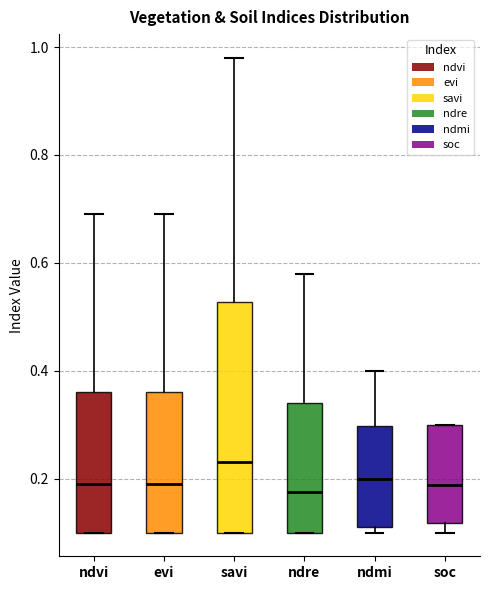

Reading left to right, transcribe this box plot: for each box, give where its median line is, the range the box spans, and where its two whiskers end, as read against the y-axis. The values are not printed on the chart, so give them approximately, as read against the axis.

ndvi: median 0.20, box 0.10 to 0.36, whiskers 0.10 to 0.70
evi: median 0.20, box 0.10 to 0.36, whiskers 0.10 to 0.70
savi: median 0.24, box 0.10 to 0.52, whiskers 0.10 to 0.98
ndre: median 0.18, box 0.10 to 0.34, whiskers 0.10 to 0.58
ndmi: median 0.20, box 0.12 to 0.30, whiskers 0.10 to 0.40
soc: median 0.18, box 0.12 to 0.30, whiskers 0.10 to 0.30